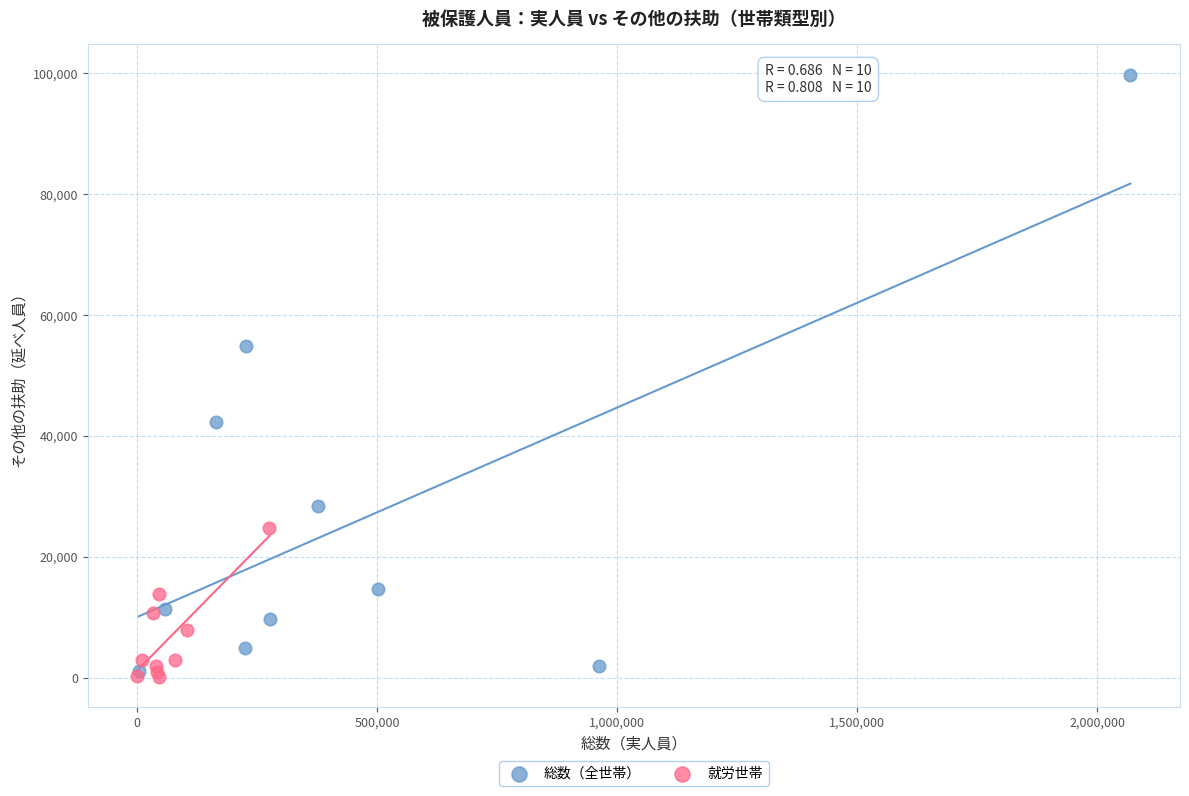

Which series has the largest Y range (max minus min)?

総数（全世帯）